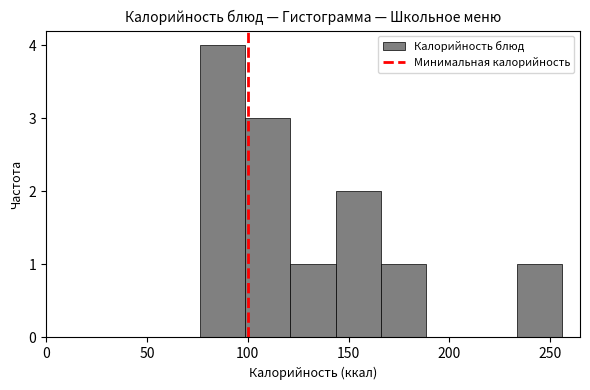

What is the height of the bar covering 75 to 100 on the x-axis? Neither the bar edges nor the heights are printed on the chart, so give them approximately, as read against the axes.

4